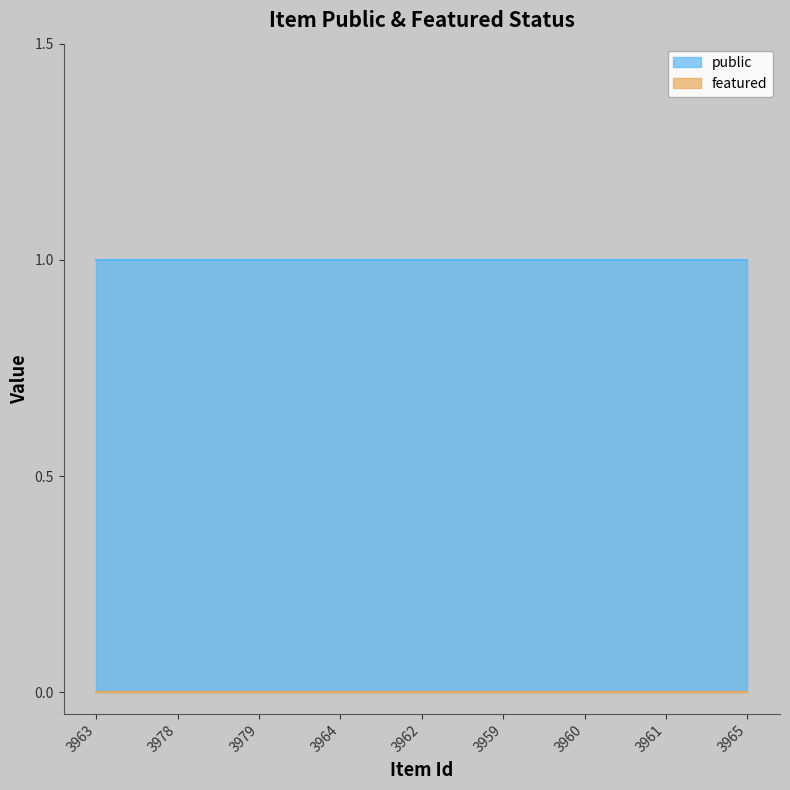

At which label does public reach its peak?

3963